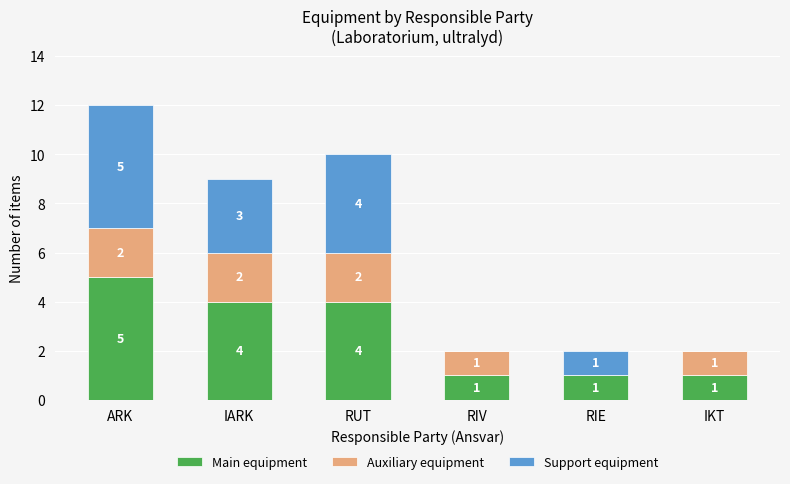

At which category is the sum across all series the highest?

ARK